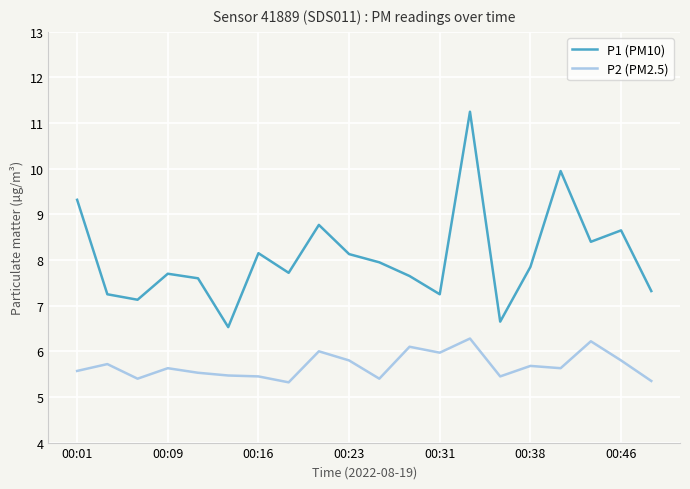

List the series in order of their peak value, lowest first.

P2 (PM2.5), P1 (PM10)